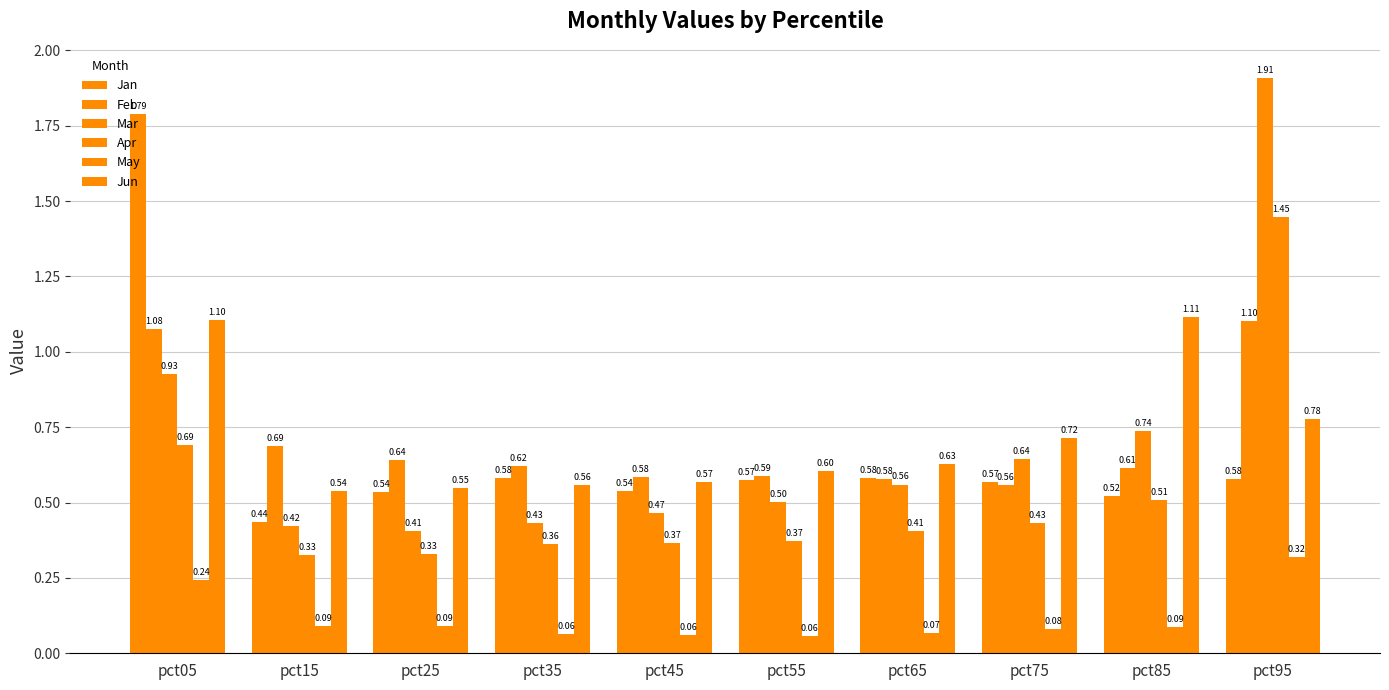

Are the bars horizontal?

No